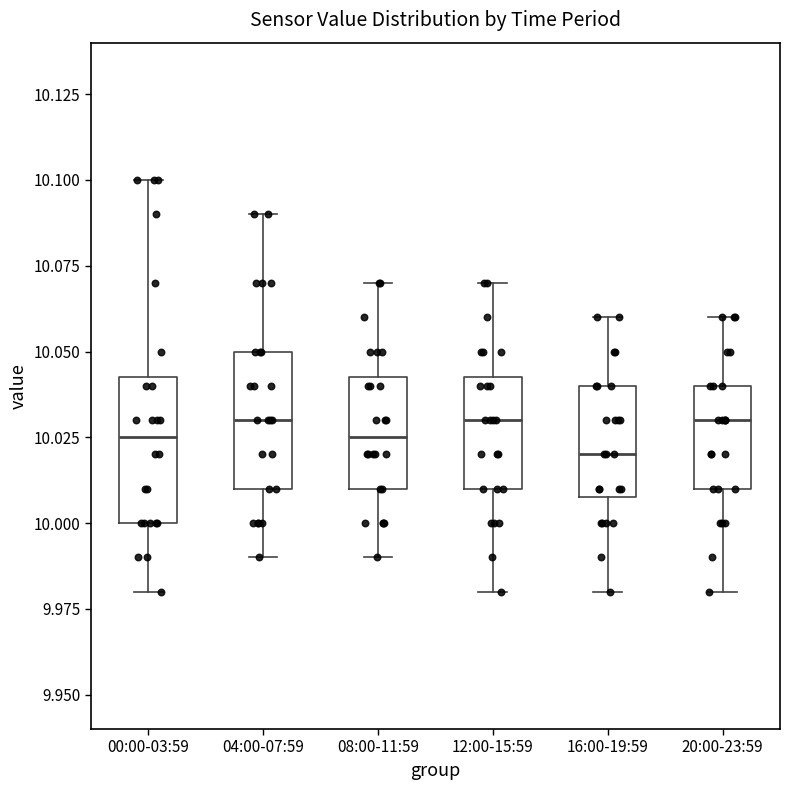

Reading left to right, read every box against the y-axis: the position of its median line, the range the box covers, and the ends of its whiskers. The values are not printed on the chart, so give them approximately, as read against the axis.

00:00-03:59: median 10.025, box 10.000 to 10.045, whiskers 9.980 to 10.100
04:00-07:59: median 10.030, box 10.010 to 10.050, whiskers 9.990 to 10.090
08:00-11:59: median 10.025, box 10.010 to 10.045, whiskers 9.990 to 10.070
12:00-15:59: median 10.030, box 10.010 to 10.045, whiskers 9.980 to 10.070
16:00-19:59: median 10.020, box 10.010 to 10.040, whiskers 9.980 to 10.060
20:00-23:59: median 10.030, box 10.010 to 10.040, whiskers 9.980 to 10.060